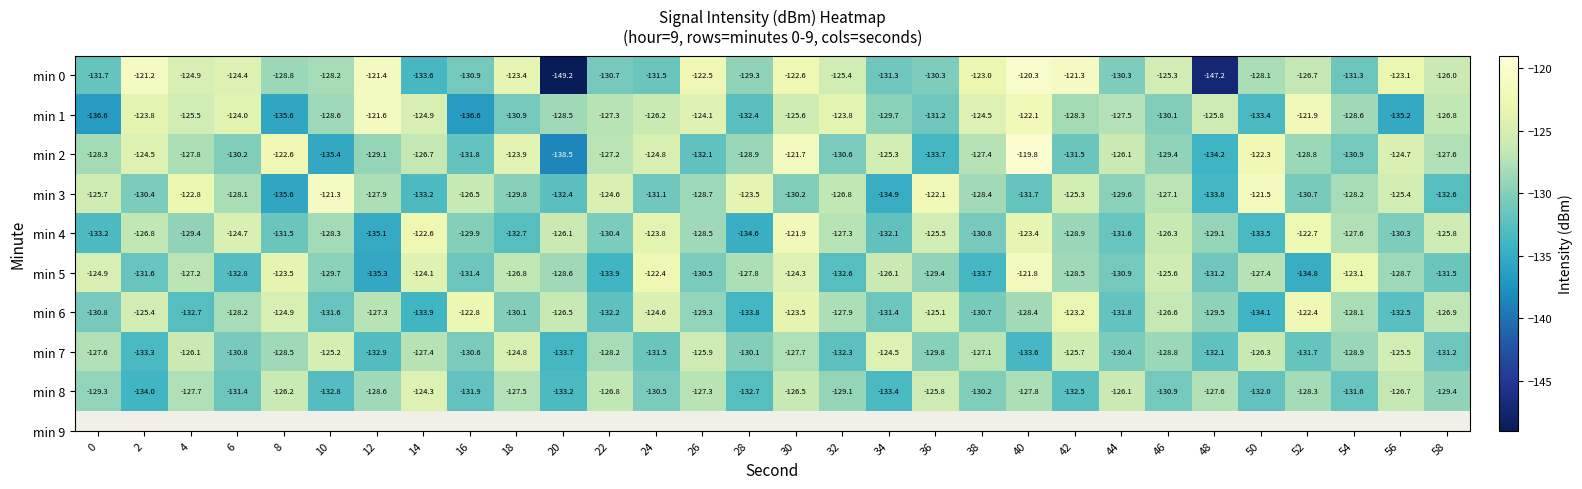

Which label corresponds to the smallest value in the chart?

20